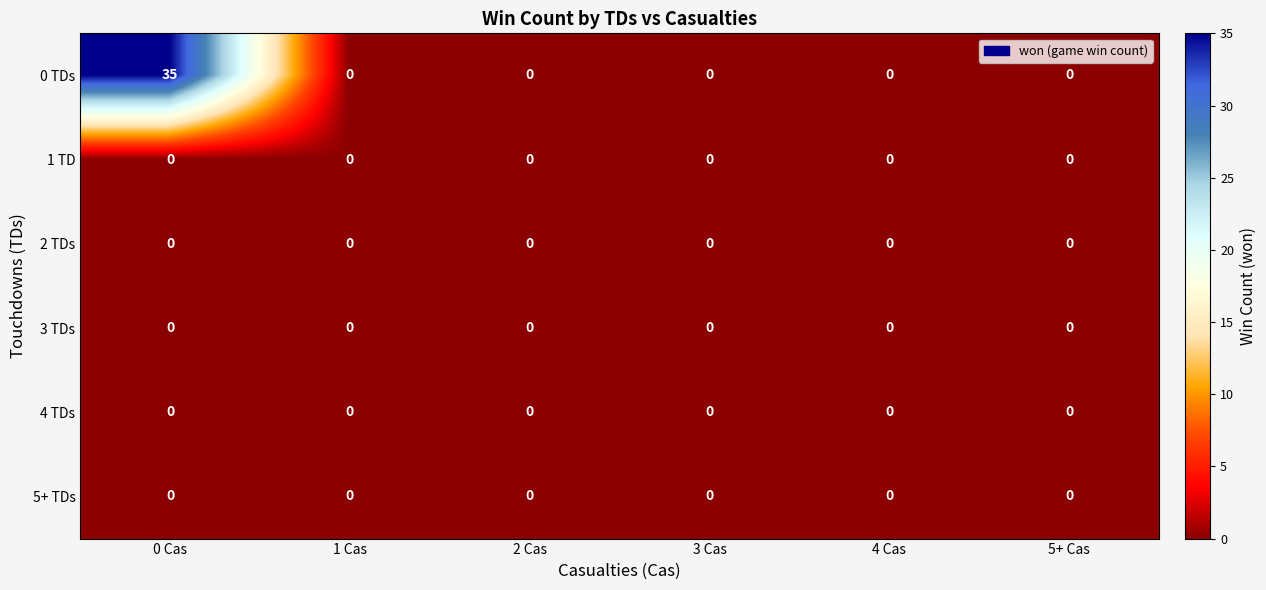

The value of 1 TD at 1 Cas is 0. True or false?

True